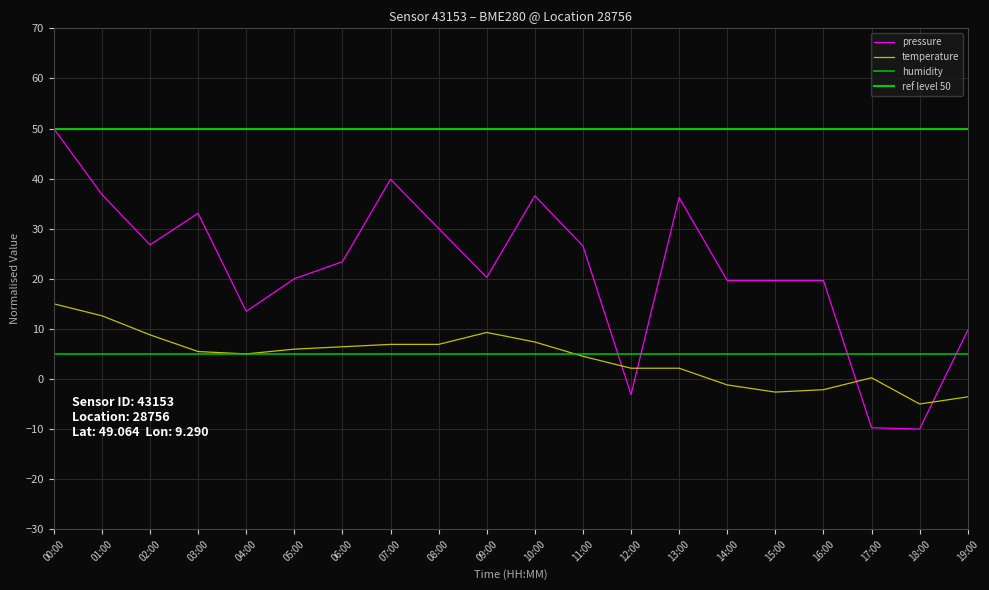

List the labels in order of temperature value, largest first.

00:00, 01:00, 09:00, 02:00, 10:00, 07:00, 08:00, 06:00, 05:00, 03:00, 04:00, 11:00, 12:00, 13:00, 17:00, 14:00, 16:00, 15:00, 19:00, 18:00